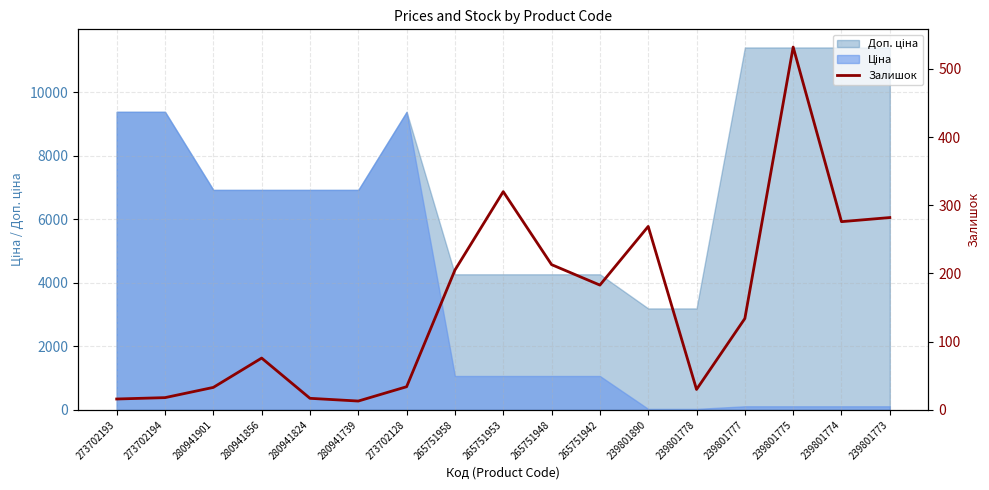

List the labels in order of value, smallest first.

280941739, 273702193, 280941824, 273702194, 239801778, 280941901, 273702128, 280941856, 239801777, 265751942, 265751958, 265751948, 239801890, 239801774, 239801773, 265751953, 239801775